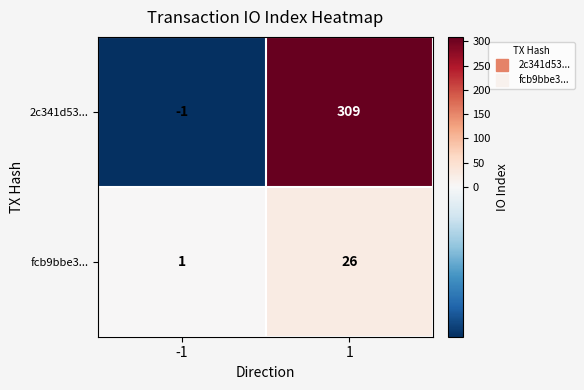

List the series in order of their peak value, highest first.

2c341d53..., fcb9bbe3...